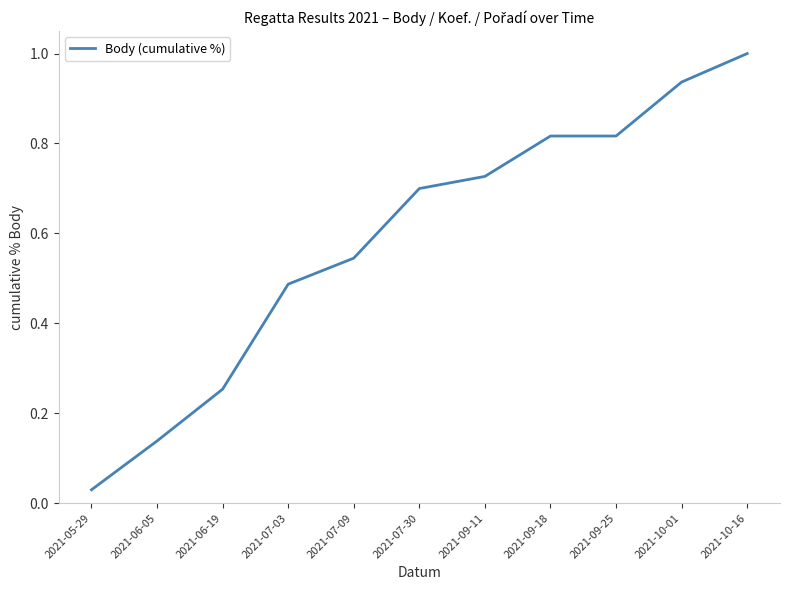

What is the average value?

0.6